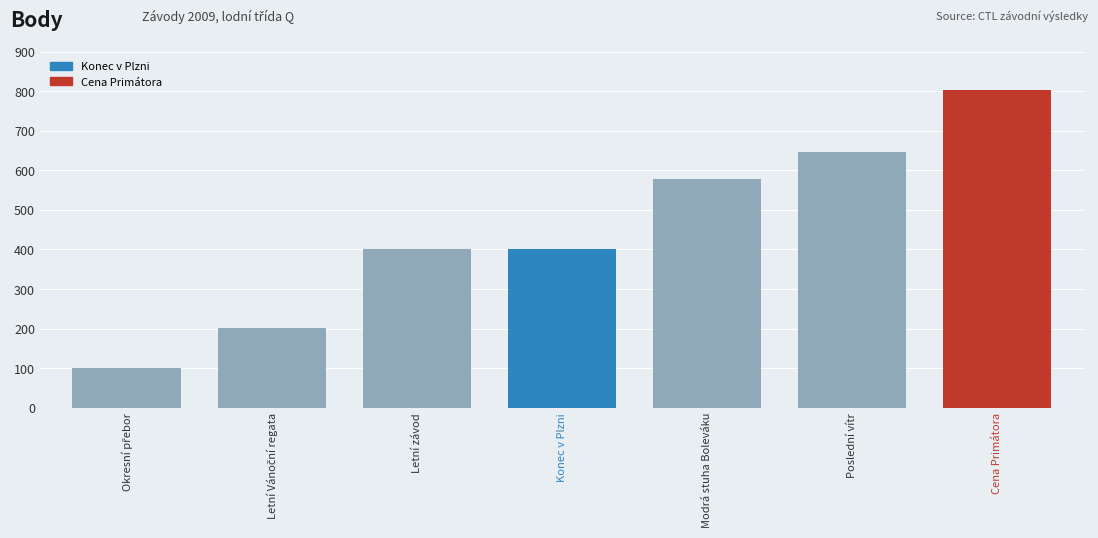

What is the approximate value at Letní závod?

402